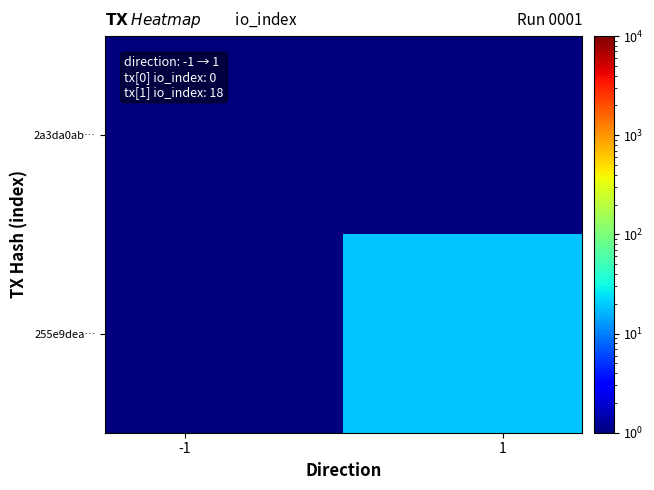

What is the smallest value displayed?

0.1